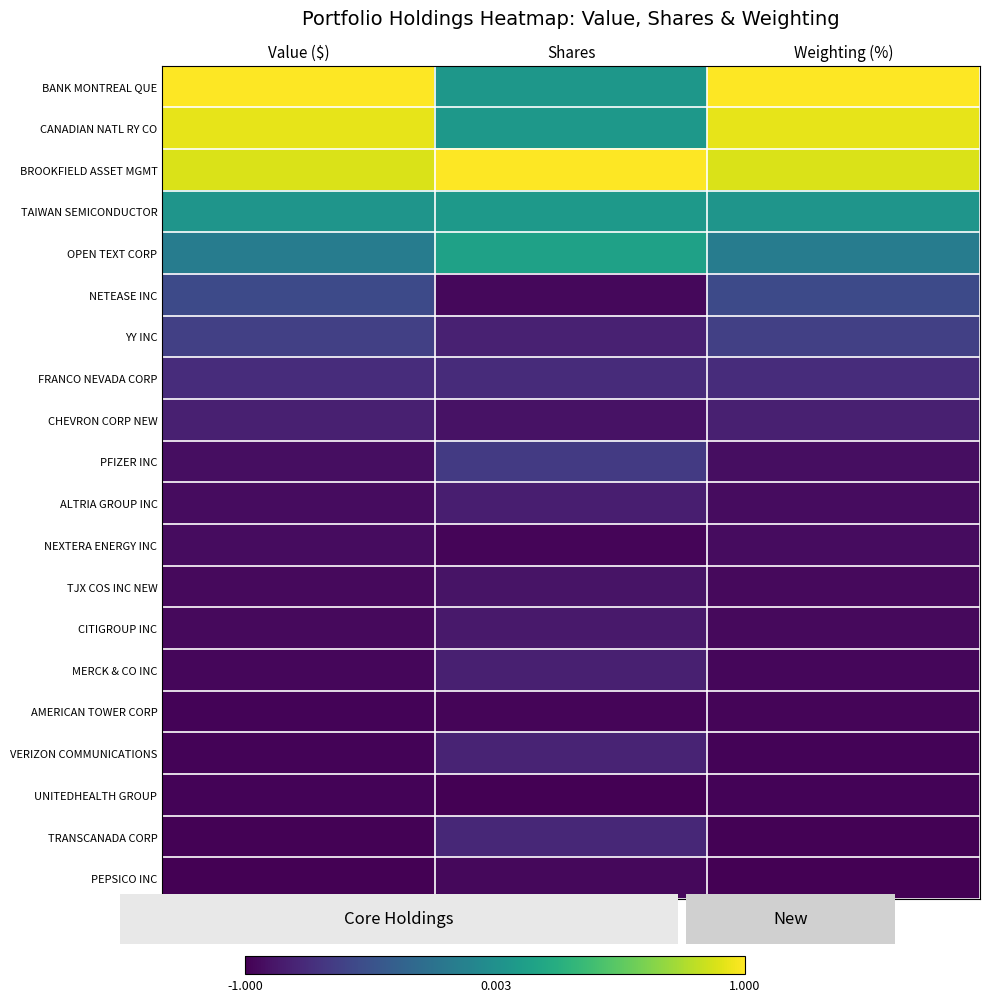

How many distinct data groups are displayed?

20